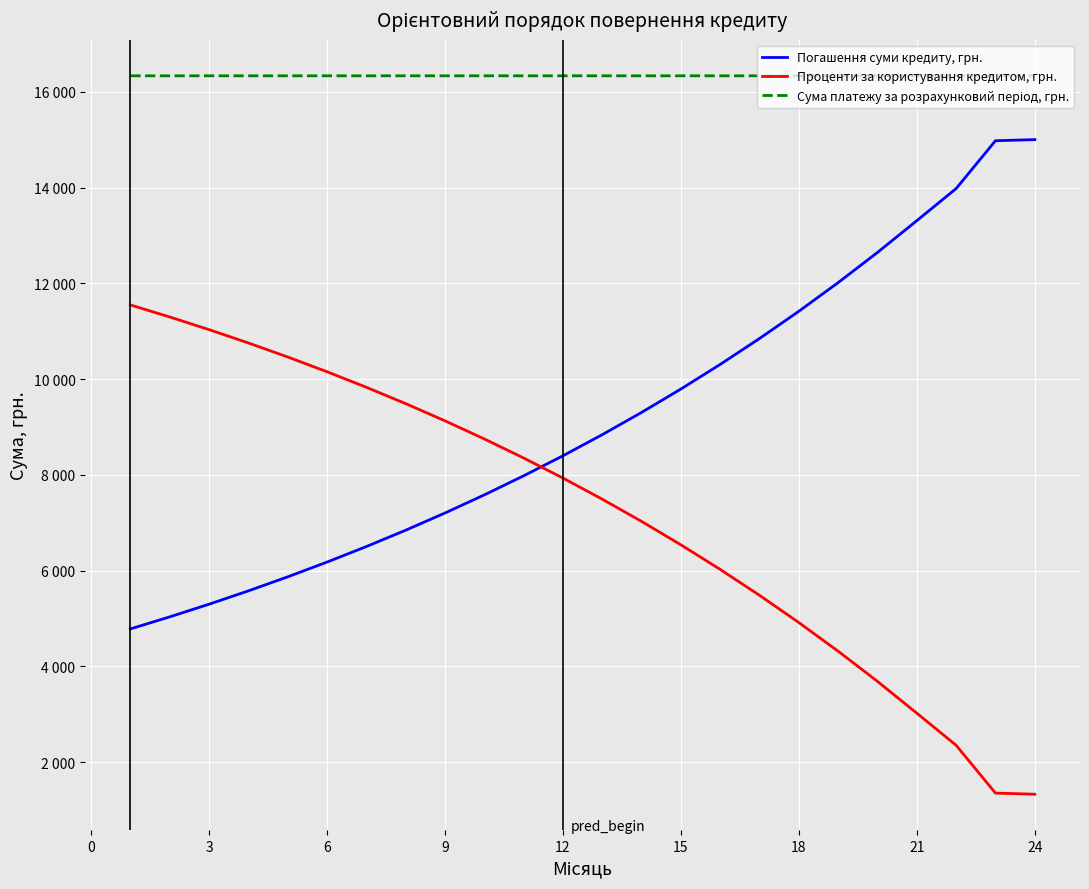

What is the value of the Сума платежу за розрахунковий період, грн. point at the 10th from the left?

16332.2